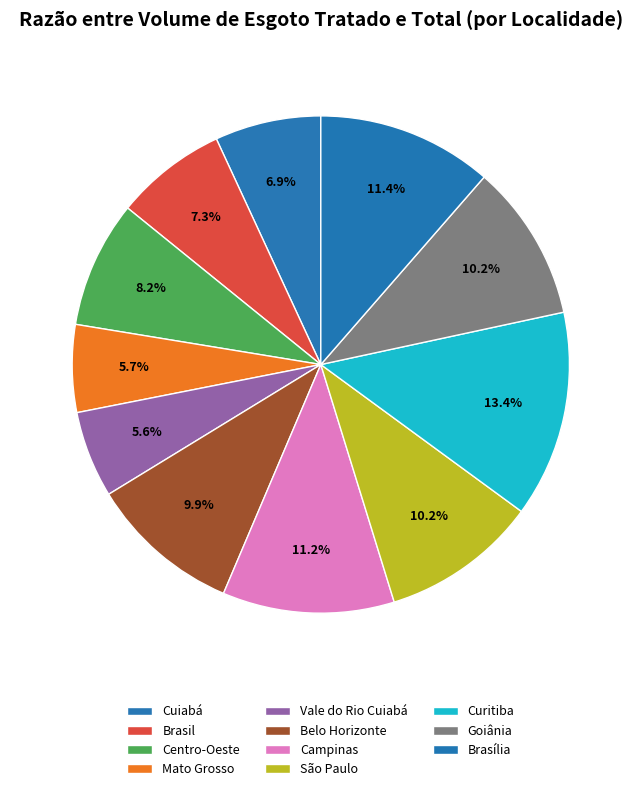

How many slices are in this pie chart?

11